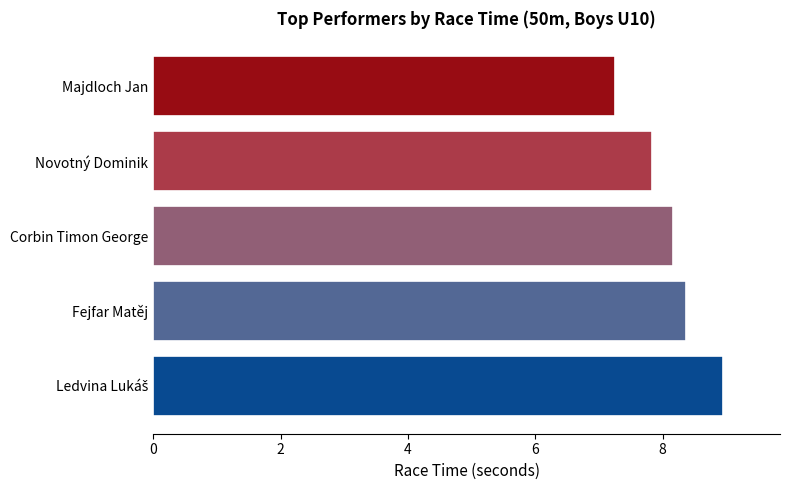

What is the average value?

8.1